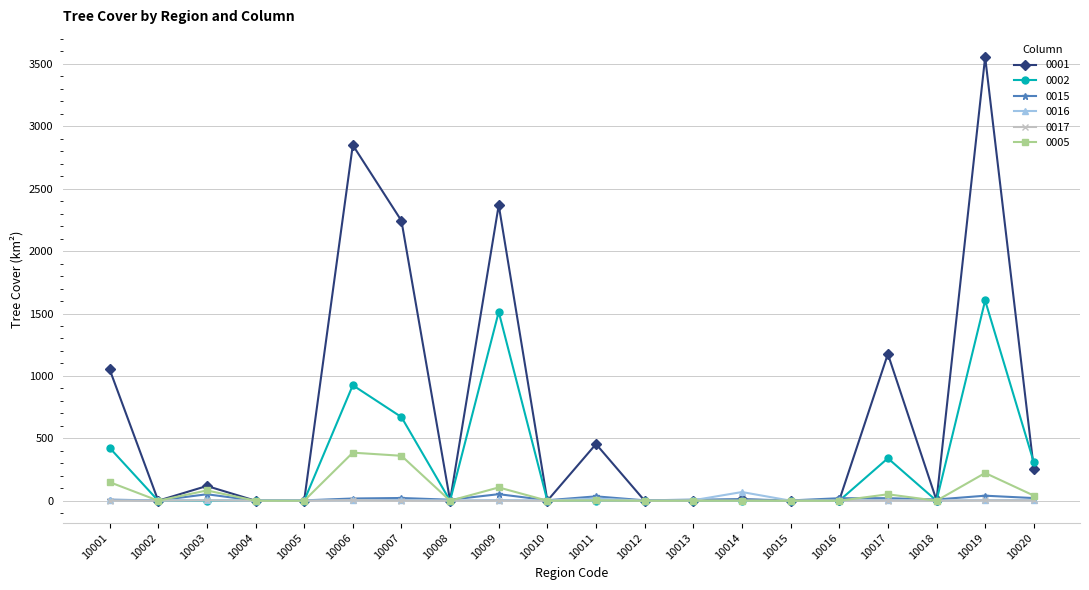

In 0015, how many points are higher than both neighbors (excluding endpoints)?

7